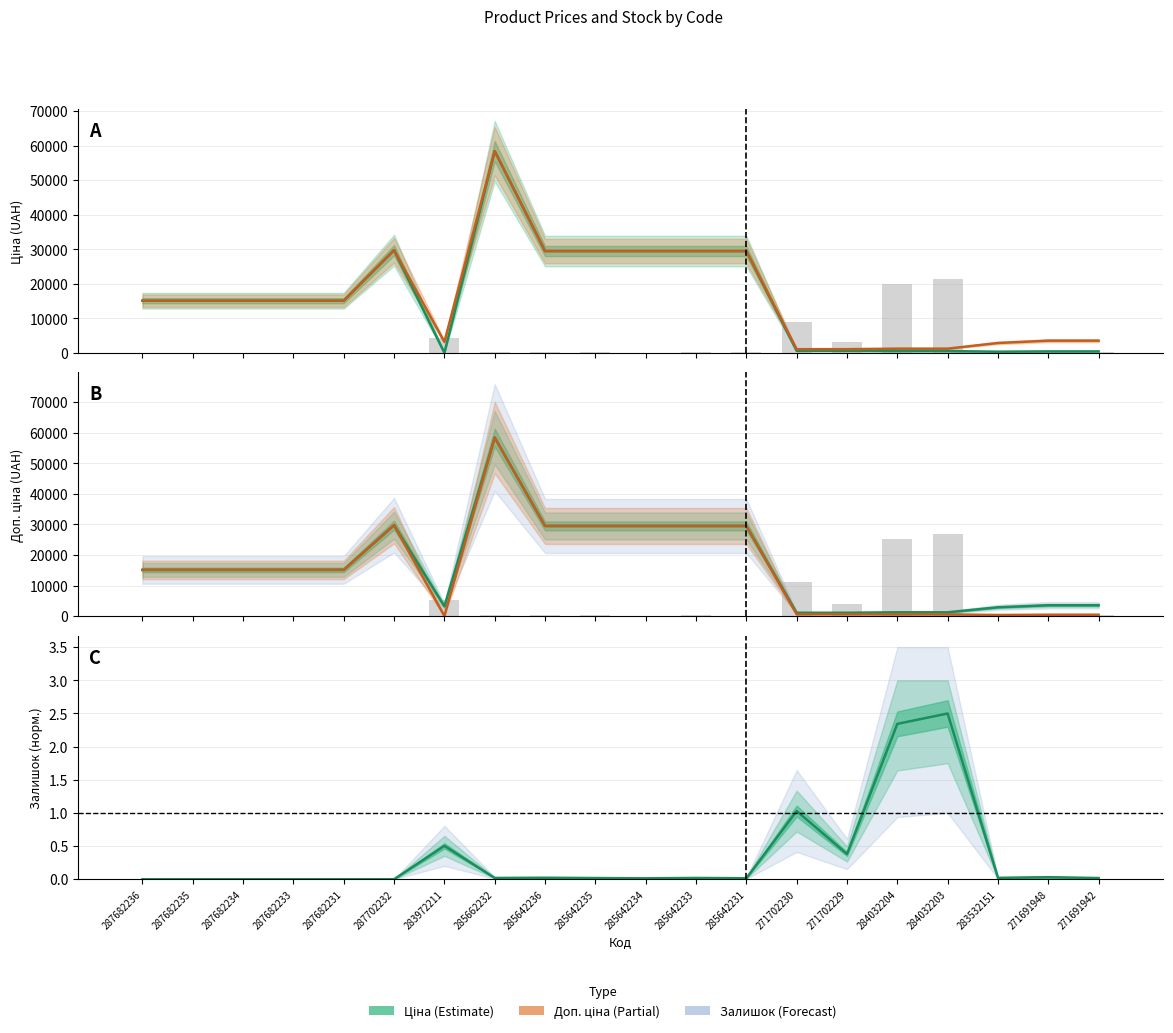

What is the label of the 13th bar from the right?

285662232